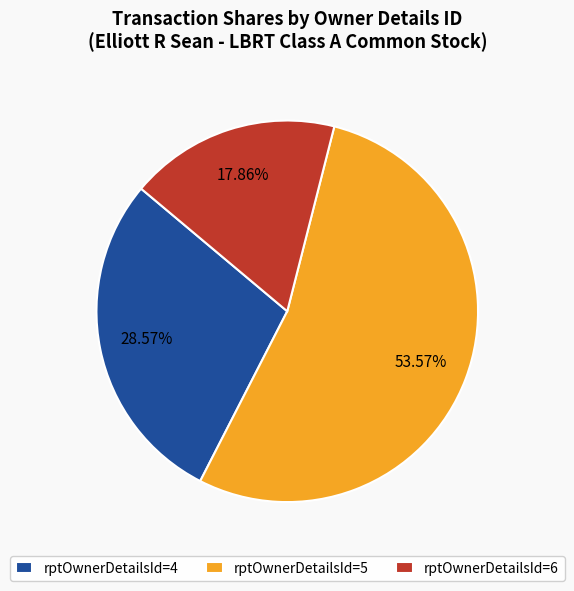

To the nearest percent, what is the average slice percentage?

33%